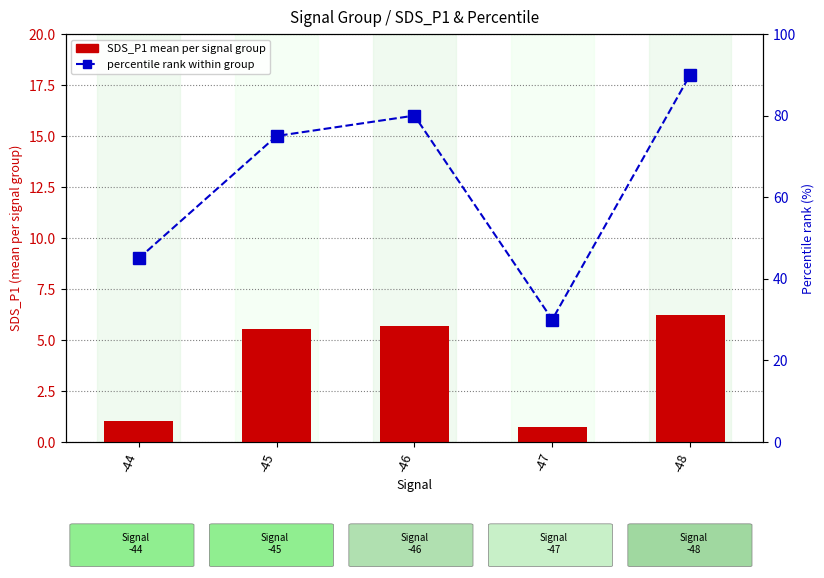

Which series has the largest total across all categories?

percentile rank